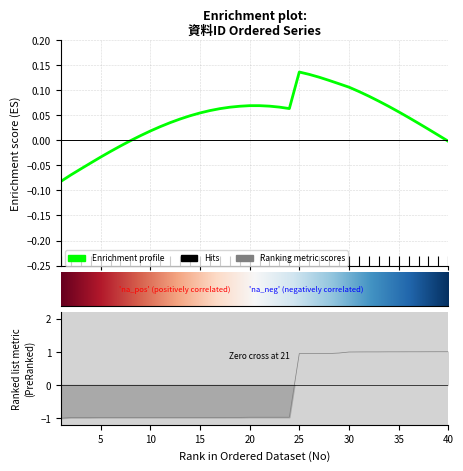

What is the value of the 14th point from the left?

-1.0